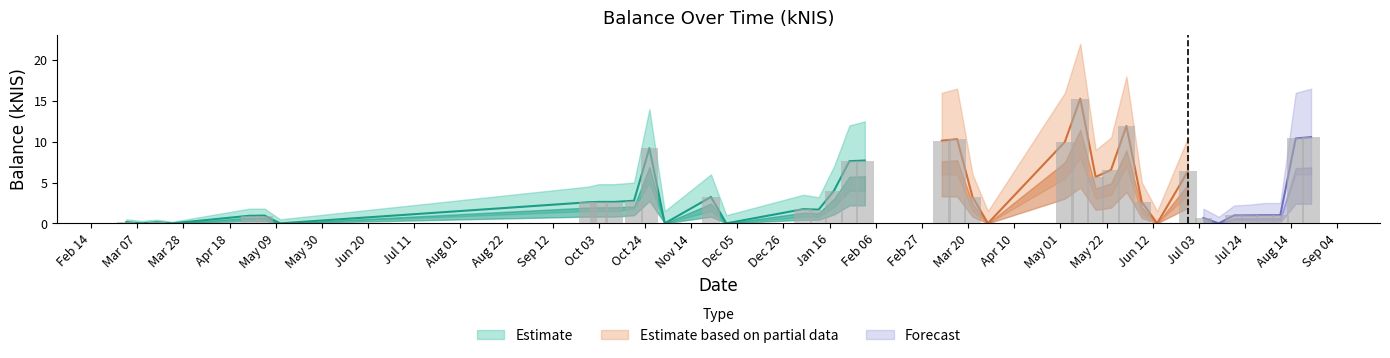

Reading right to left, list all the values displayed in this chart.

balance_lower: 6.0	6.0	0.4	0.4	0.4	0.4	0.0	0.2	3.5	0.0	1.2	7.0	3.5	3.0	8.0	5.5	0.0	1.5	6.0	6.0	4.0	4.0	2.0	0.8	0.8	0.0	1.5	0.0	5.0	1.8	1.5	1.5	1.5	0.0	0.5	0.5	0.0	0.0	0.0	0.0
balance_mid: 10.6	10.4	1.0	1.0	1.0	1.0	0.0	0.7	6.4	0.0	2.6	11.9	6.5	5.7	15.3	10.0	0.0	3.2	10.3	10.1	7.7	7.6	4.0	1.7	1.7	0.0	3.2	0.0	9.2	2.8	2.6	2.6	2.6	0.0	0.9	0.9	0.0	0.1	0.0	0.1
balance_upper: 16.5	16.0	2.5	2.5	2.3	2.2	0.8	1.8	10.5	1.5	5.0	18.0	10.5	9.0	22.0	16.0	1.5	6.0	16.5	16.0	12.5	12.0	7.0	3.2	3.5	1.0	6.0	1.5	14.0	5.0	4.8	4.8	4.5	0.5	1.8	1.8	0.2	0.5	0.3	0.5